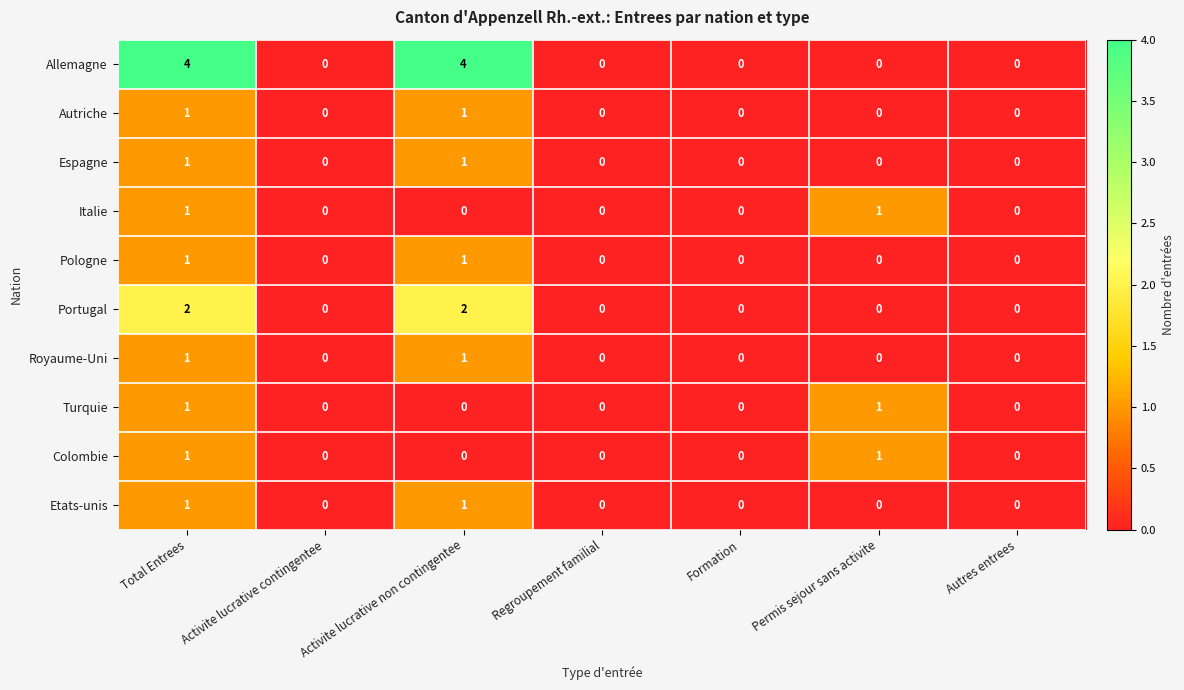

Which series has the largest range (max minus min)?

Allemagne